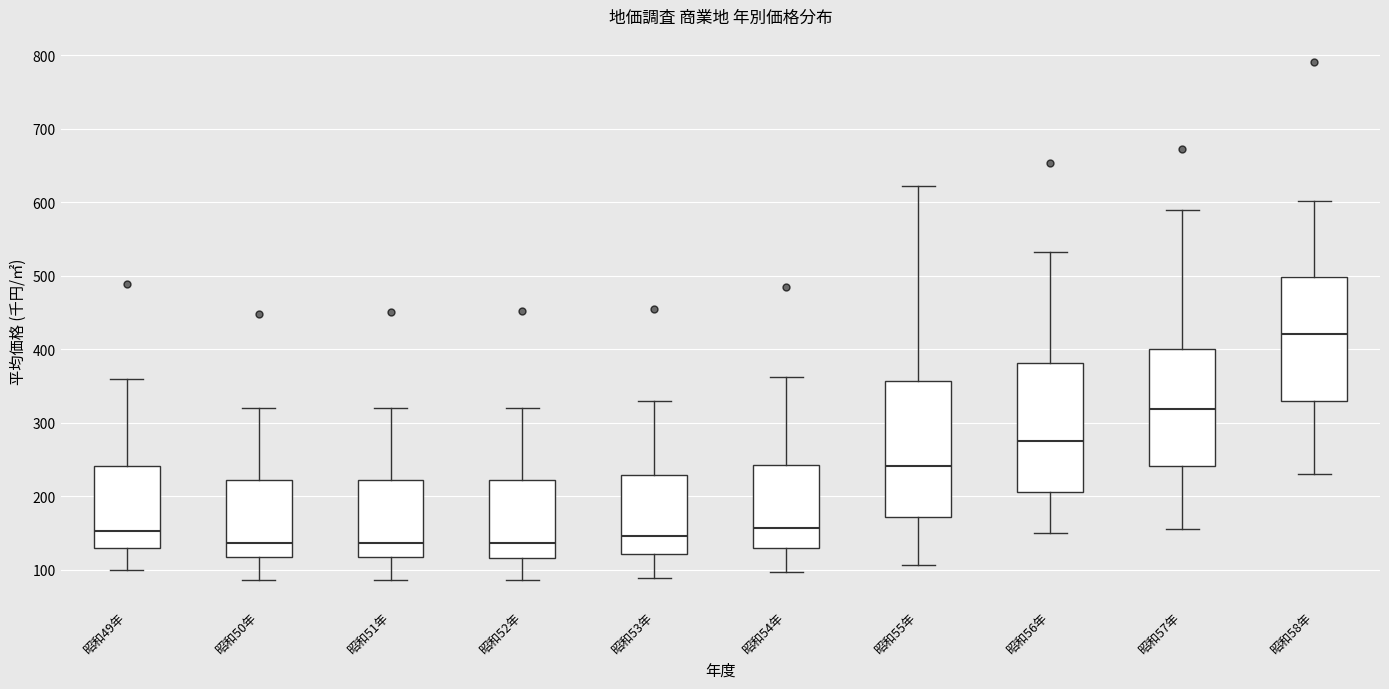

Which box has the highest median line?

昭和58年